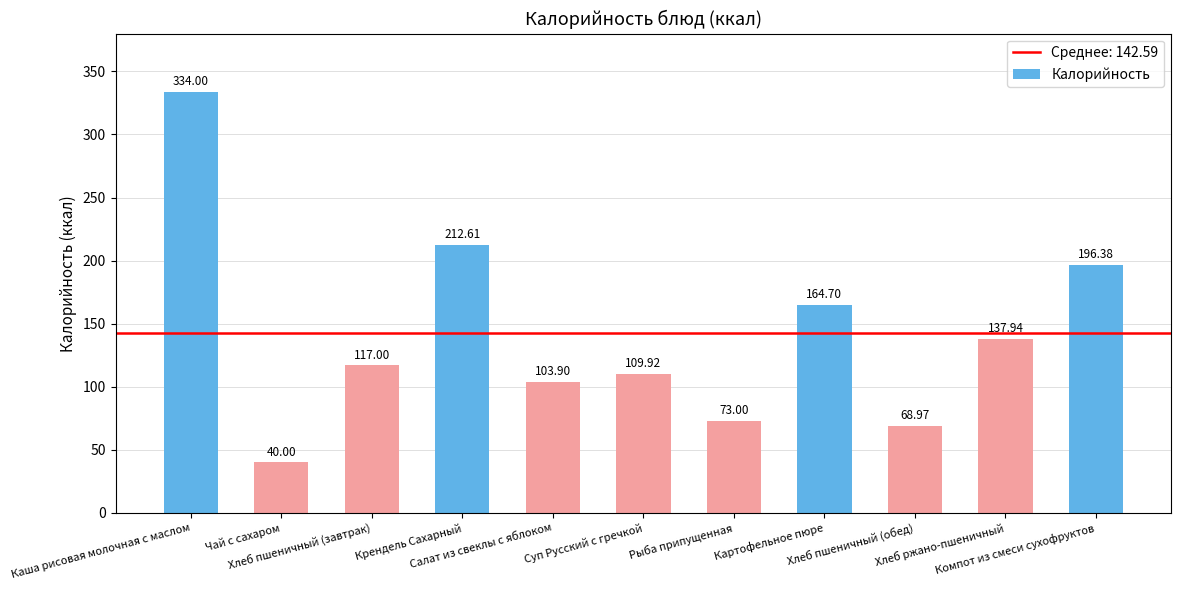

How many data points does each series have?

11